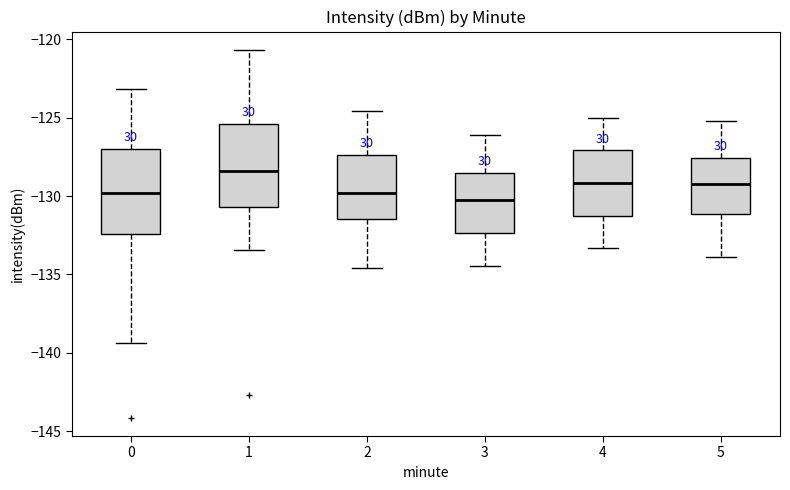

Reading left to right, read every box against the y-axis: the position of its median line, the range the box covers, and the ends of its whiskers. The values are not printed on the chart, so give them approximately, as read against the axis.

0: median -130.0, box -132.5 to -127.0, whiskers -139.5 to -123.0
1: median -128.5, box -130.5 to -125.5, whiskers -133.5 to -120.5
2: median -130.0, box -131.5 to -127.5, whiskers -134.5 to -124.5
3: median -130.5, box -132.5 to -128.5, whiskers -134.5 to -126.0
4: median -129.0, box -131.5 to -127.0, whiskers -133.5 to -125.0
5: median -129.0, box -131.0 to -127.5, whiskers -134.0 to -125.0